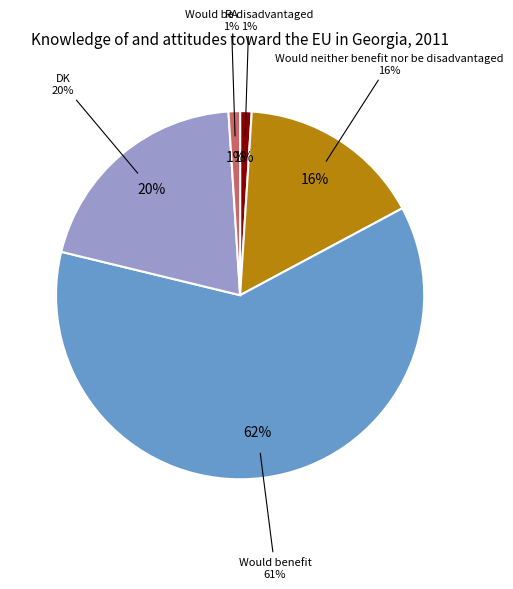

Rank the categories by value from lowest to highest.

Would be disadvantaged, RA, Would neither benefit nor be disadvantaged, DK, Would benefit